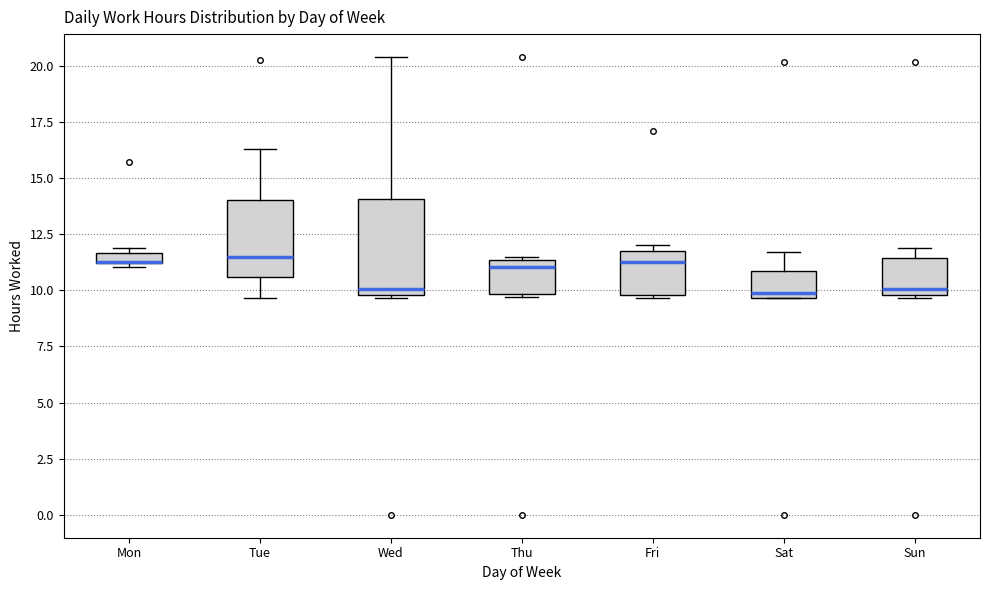

Comparing the boxes themselves (not the whiskers), which one is the tallest?

Wed